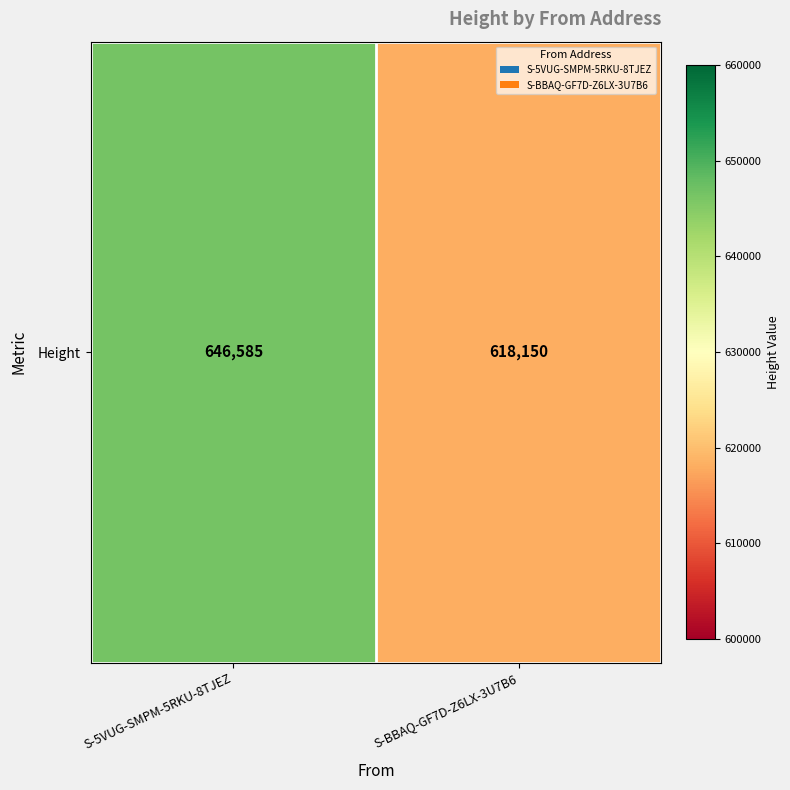

How many values are below 646585?

1